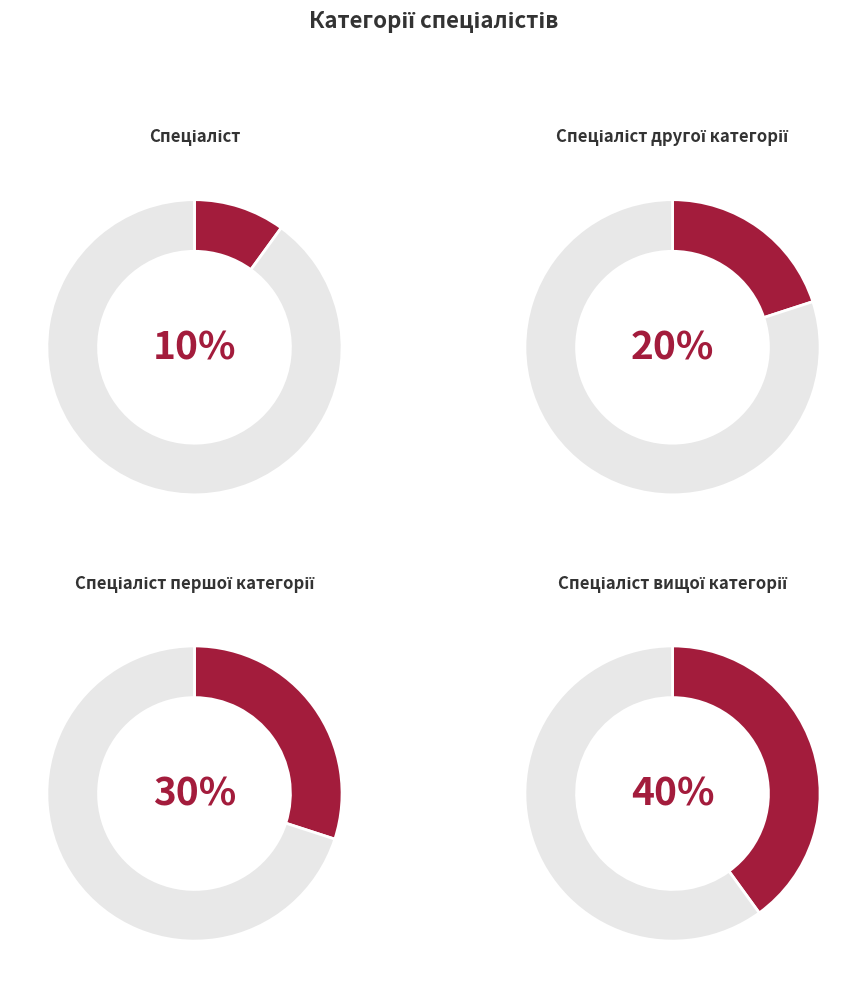

Rank the categories by value from lowest to highest.

Спеціаліст, Спеціаліст другої категорії, Спеціаліст першої категорії, Спеціаліст вищої категорії